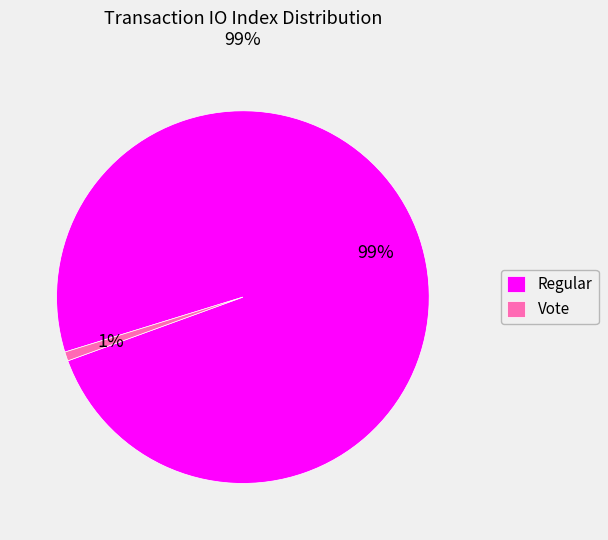

The Regular slice represents 99% of the pie. True or false?

True